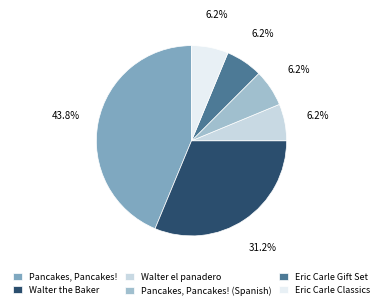

Which has a higher value, Walter the Baker or Eric Carle Gift Set?

Walter the Baker